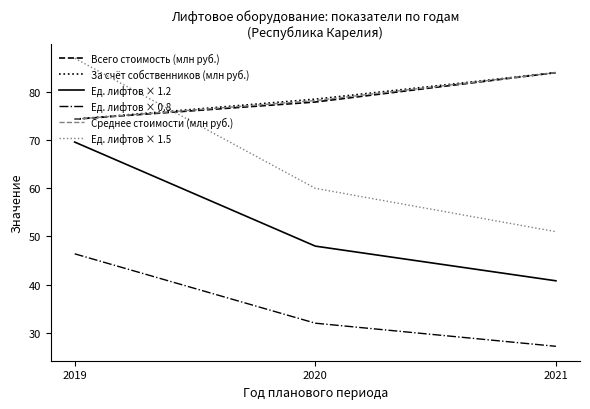

At which category is the sum across all series the highest?

2019